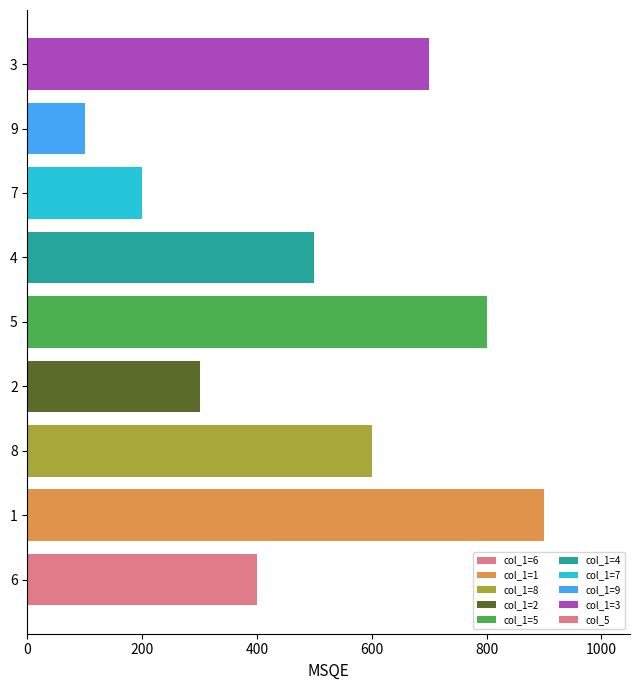

Is it true that the value at 4 is 211?

False